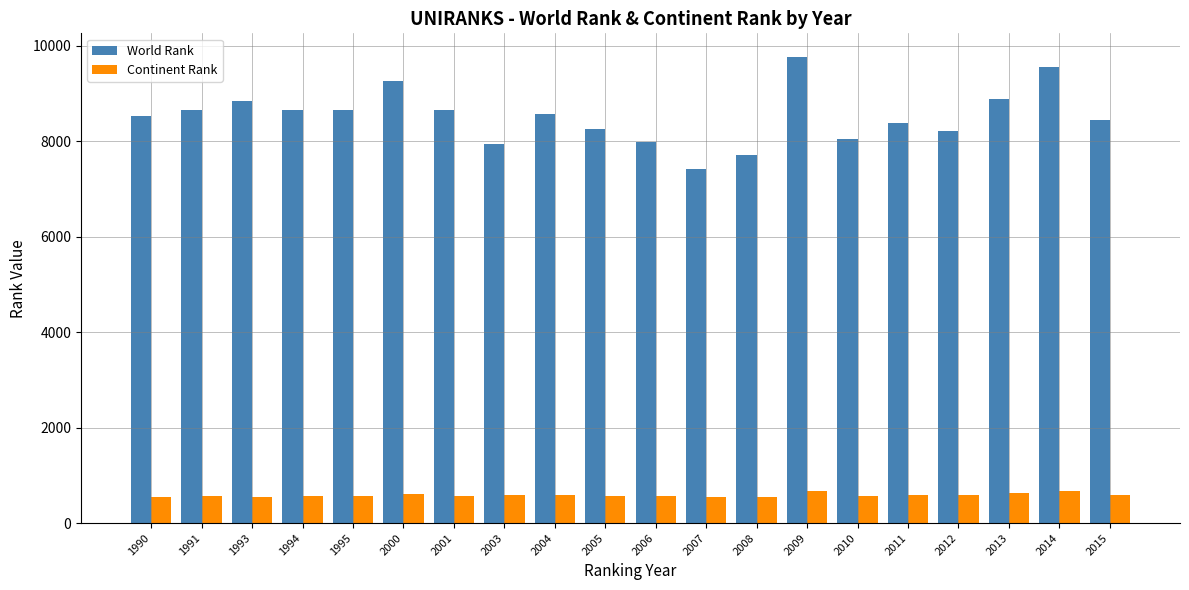

The Continent Rank series shows 572 at 2006. True or false?

True